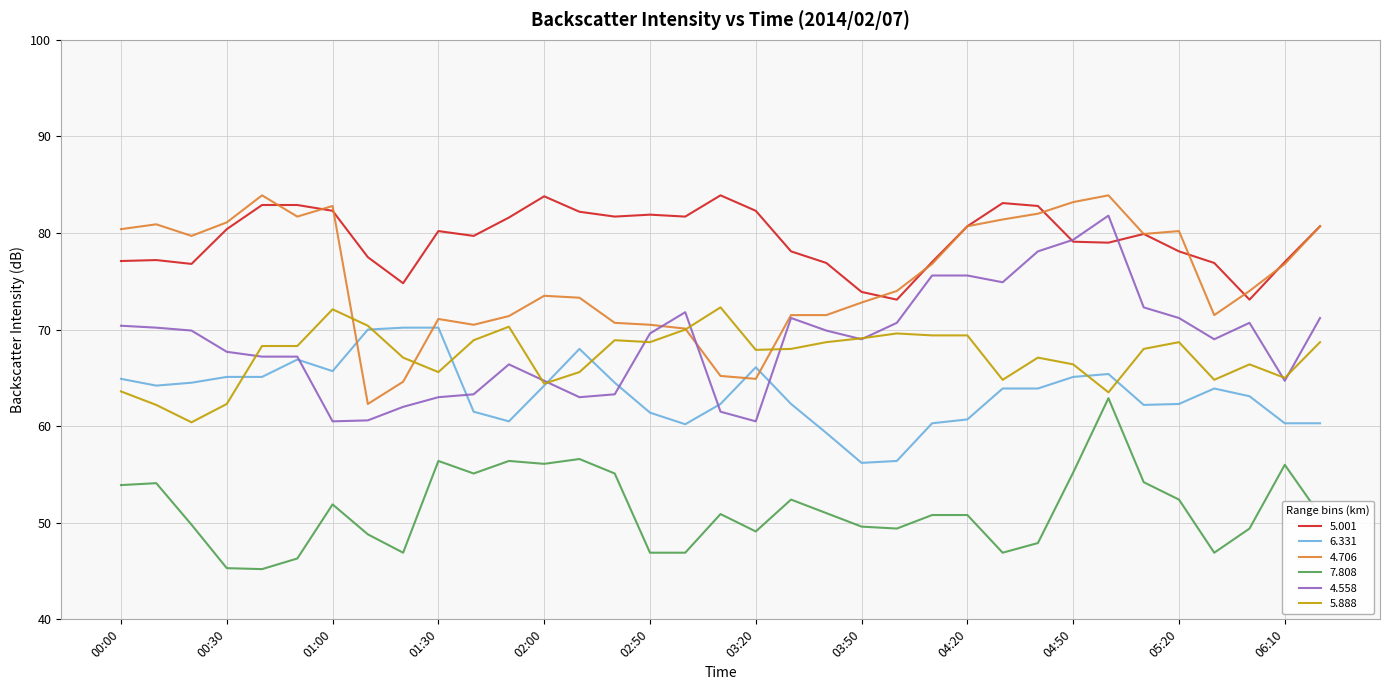

Which series has the largest total across all categories?

5.001